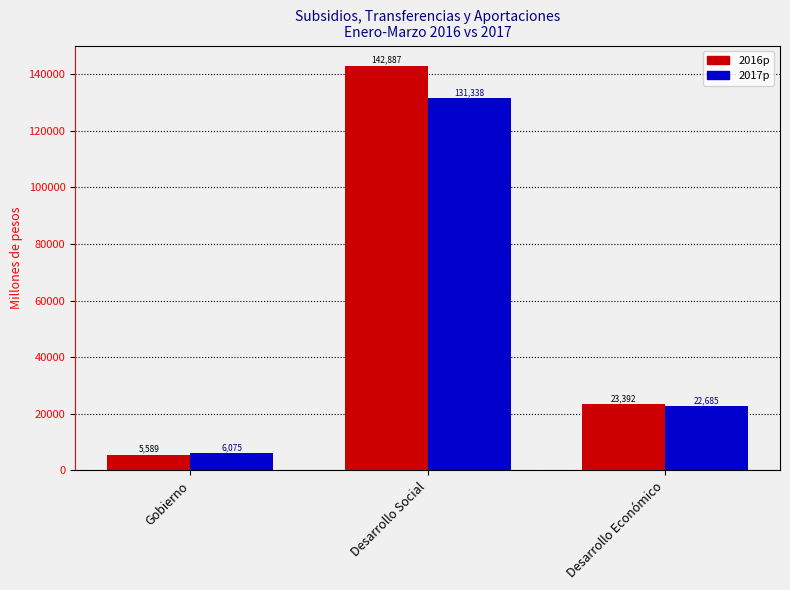

At which label does 2017p reach its minimum?

Gobierno